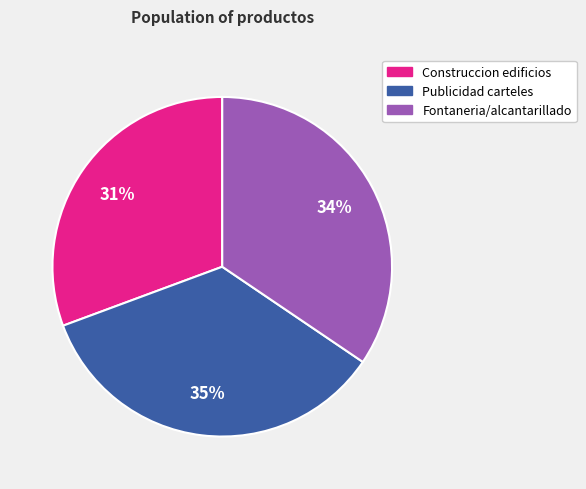

To the nearest percent, what is the average slice percentage?

33%